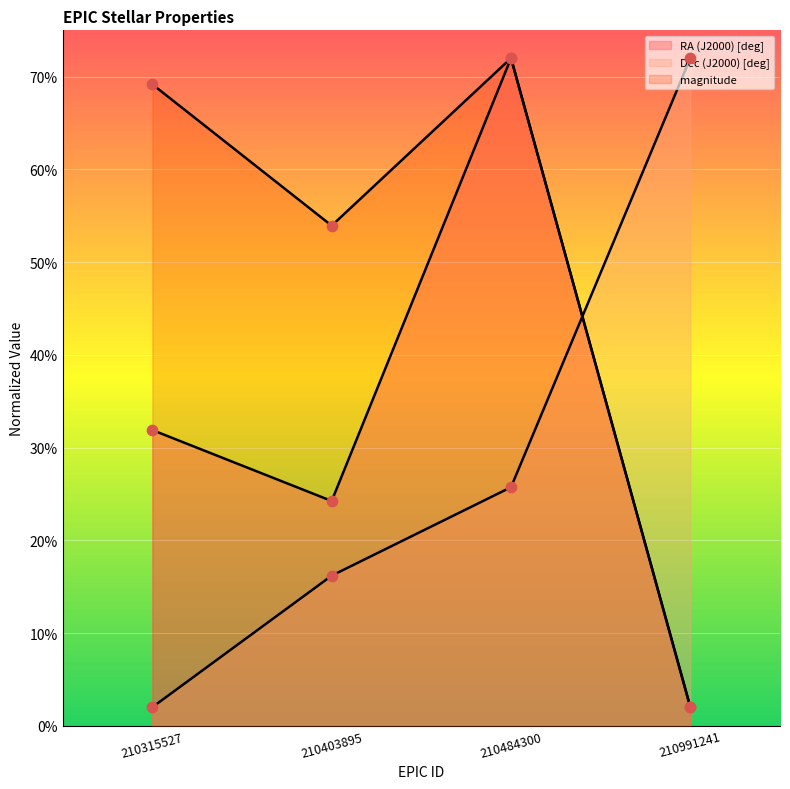

At which category is the sum across all series the highest?

210484300